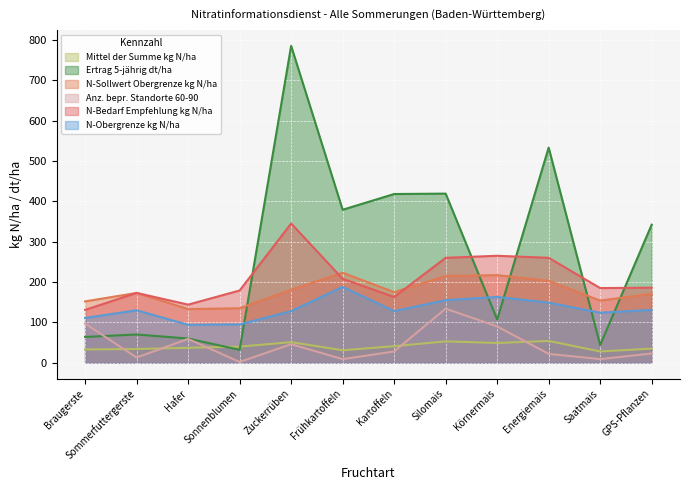

What is the difference between the maximum and second lowest values in the N-Bedarf Empfehlung kg N/ha series?

201